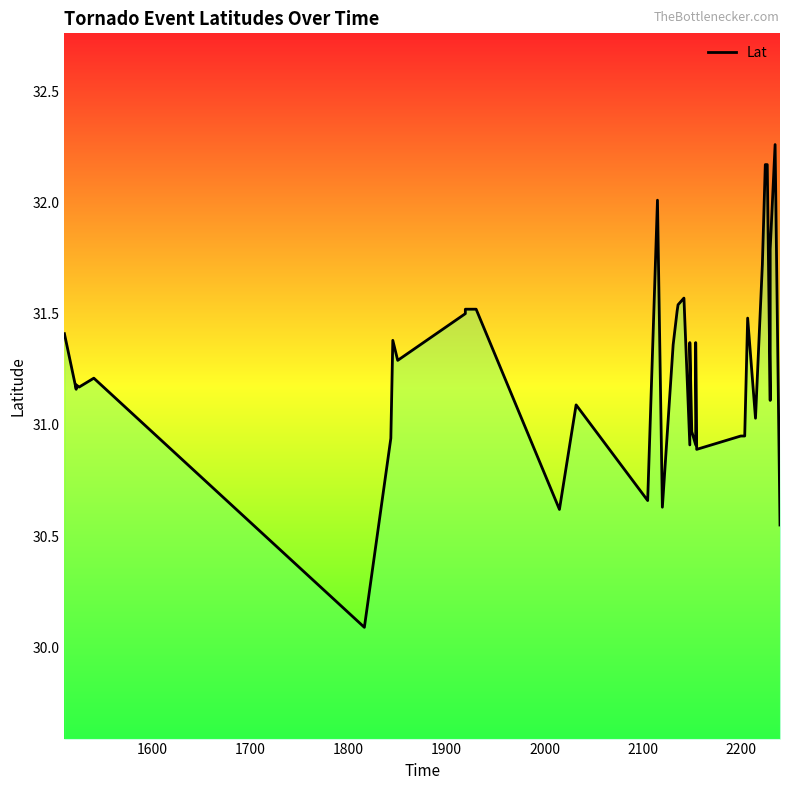

How many data points does each series have?

40